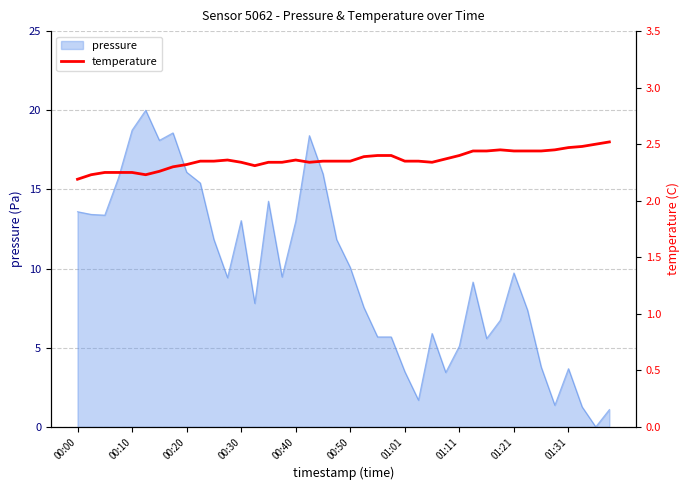

True or false: pressure has a value of 16.1 at 00:20.

True